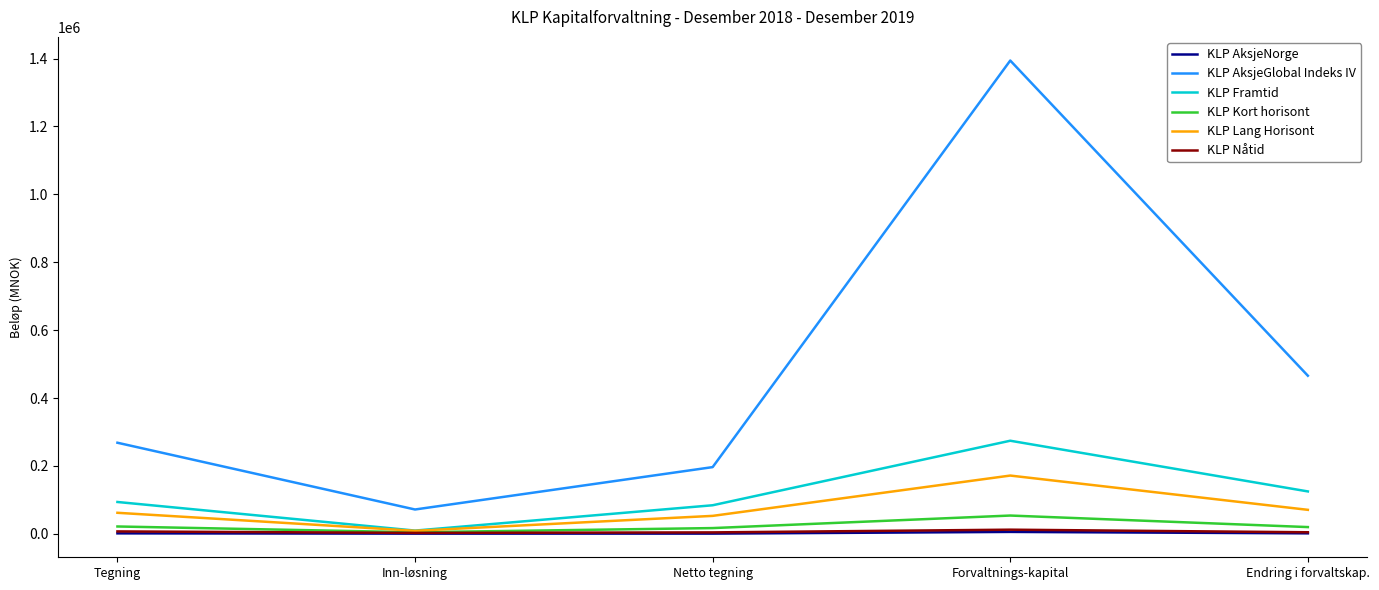

The value of KLP Kort horisont at Netto tegning is 17046. True or false?

True